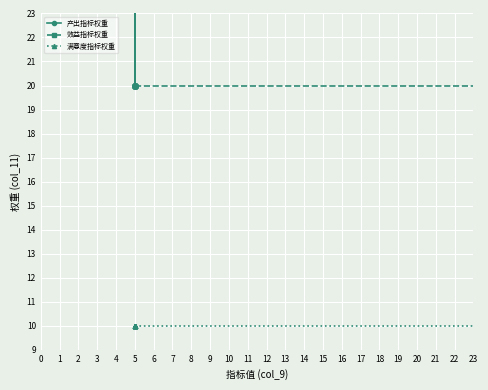

How many lines are shown in the chart?

3